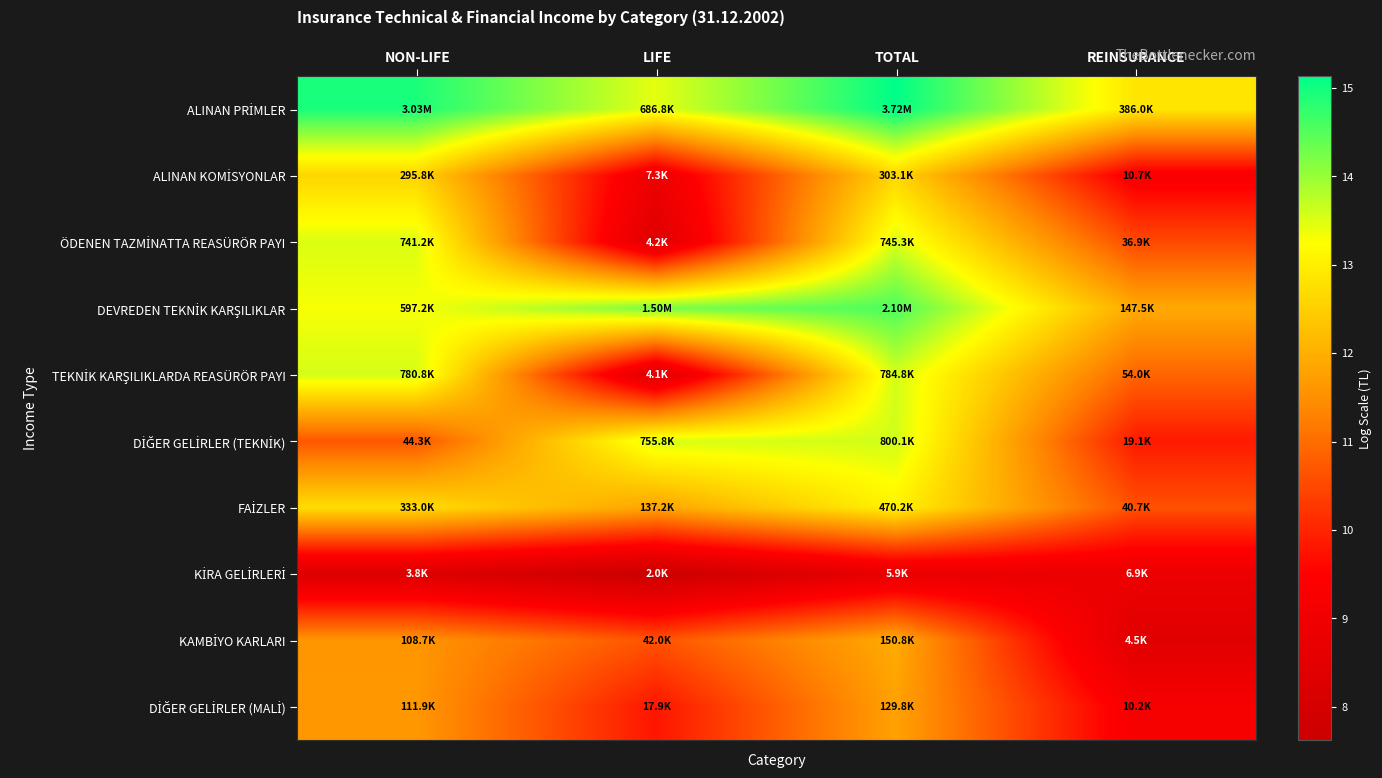

What is the minimum value for FAİZLER?

10.6